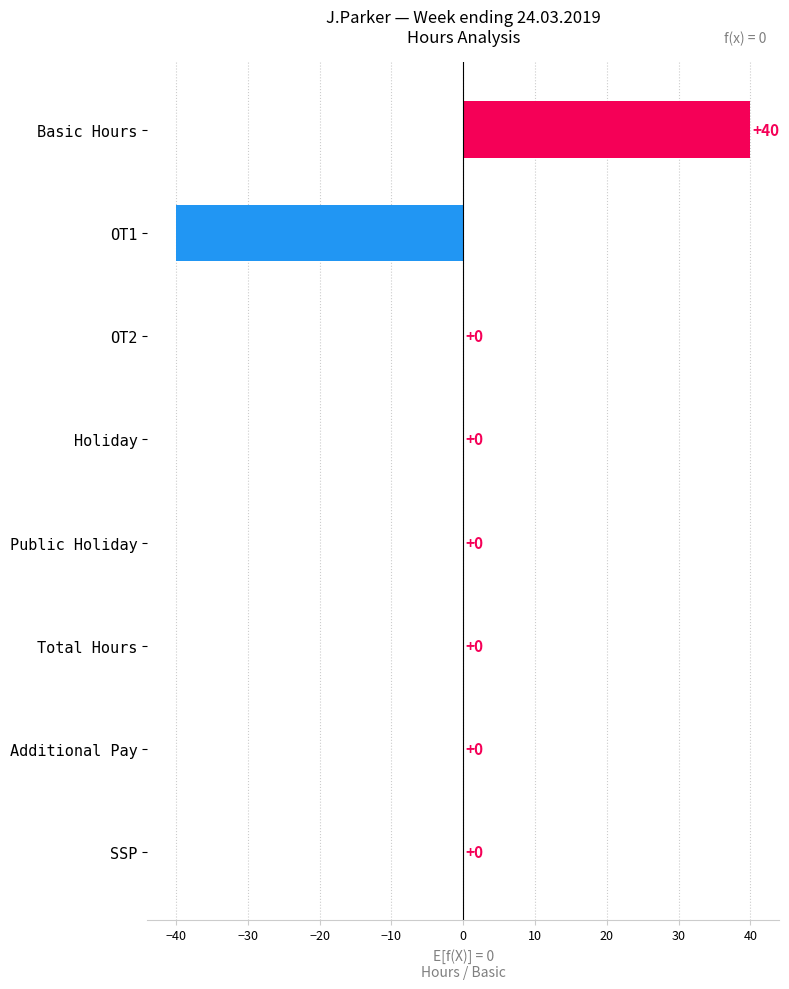

At which category does the chart reach its peak across all series?

Basic Hours